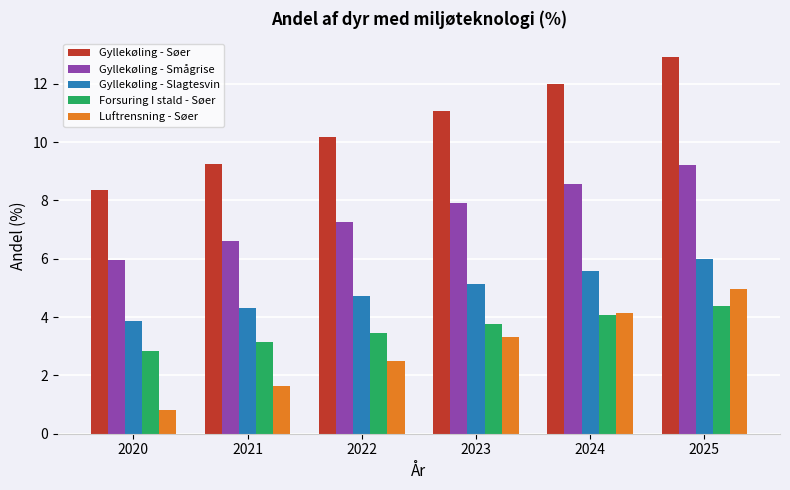

What is the difference between the maximum and second lowest values in the Gyllekøling - Slagtesvin series?

1.7